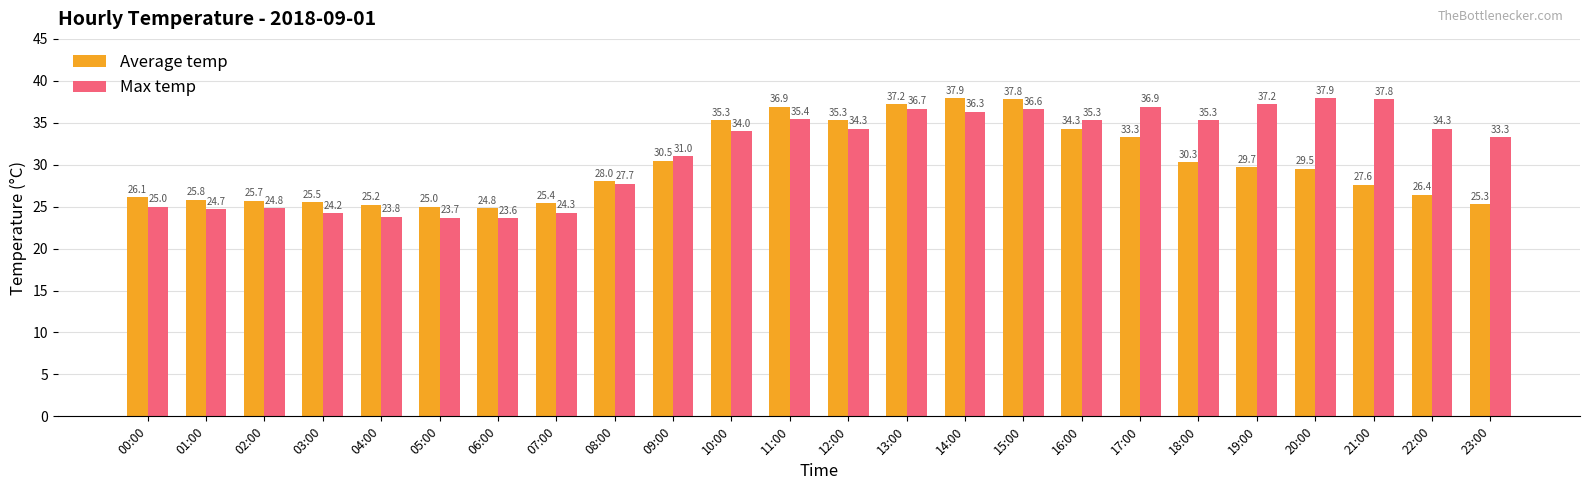

What position from the left is 13:00?

14